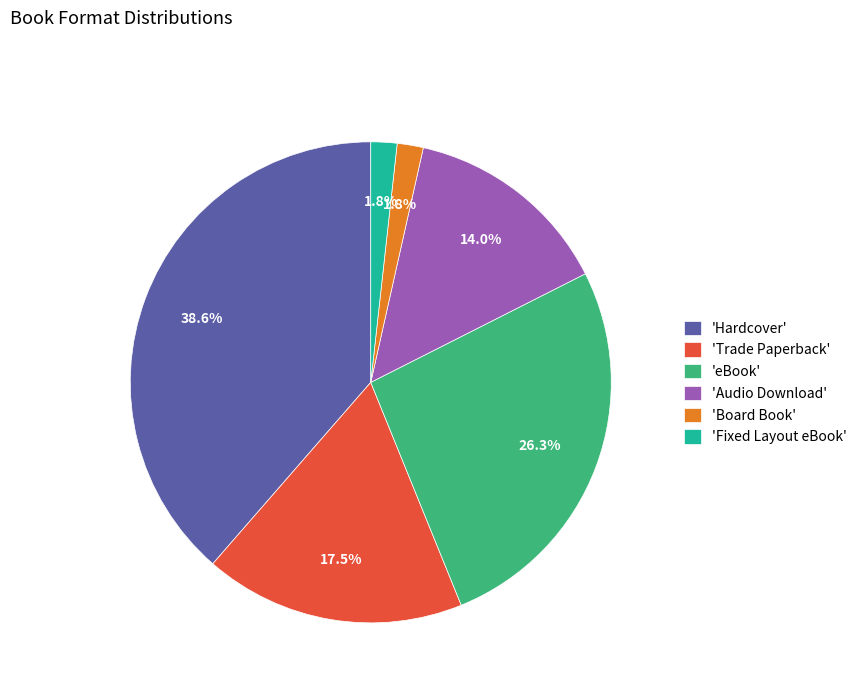

What percentage do 'eBook' and 'Hardcover' together represent?

64.9%